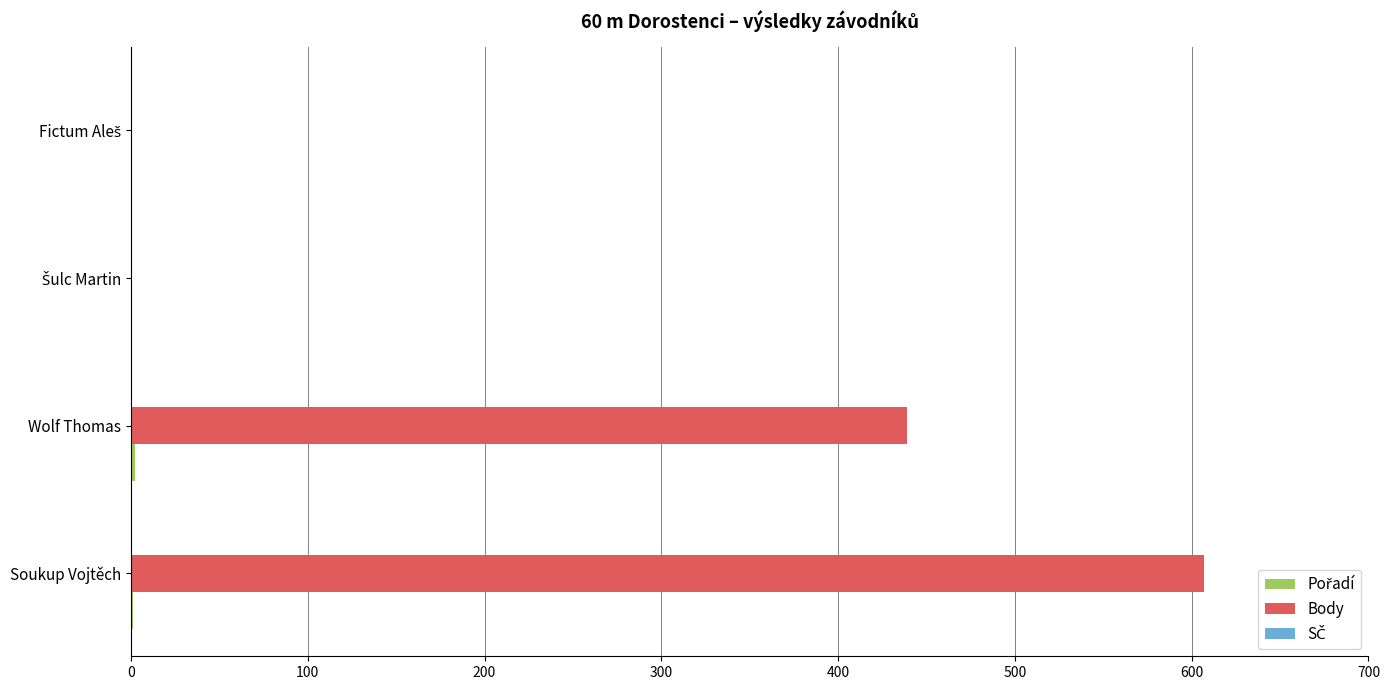

Which label corresponds to the largest value in the chart?

Soukup Vojtěch